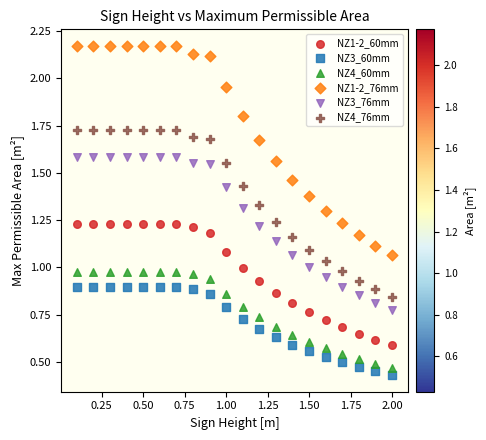

What is the X range (max minus min) for the scatter plot?

1.9